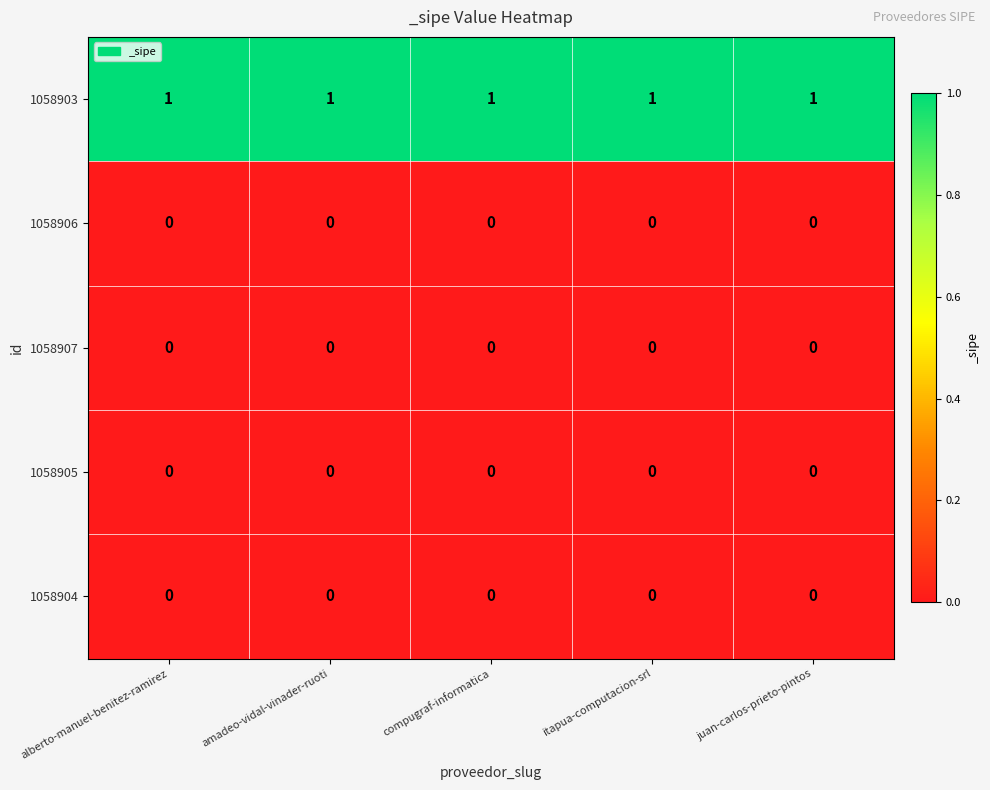

At how many categories does at least one series exceed 0?

5